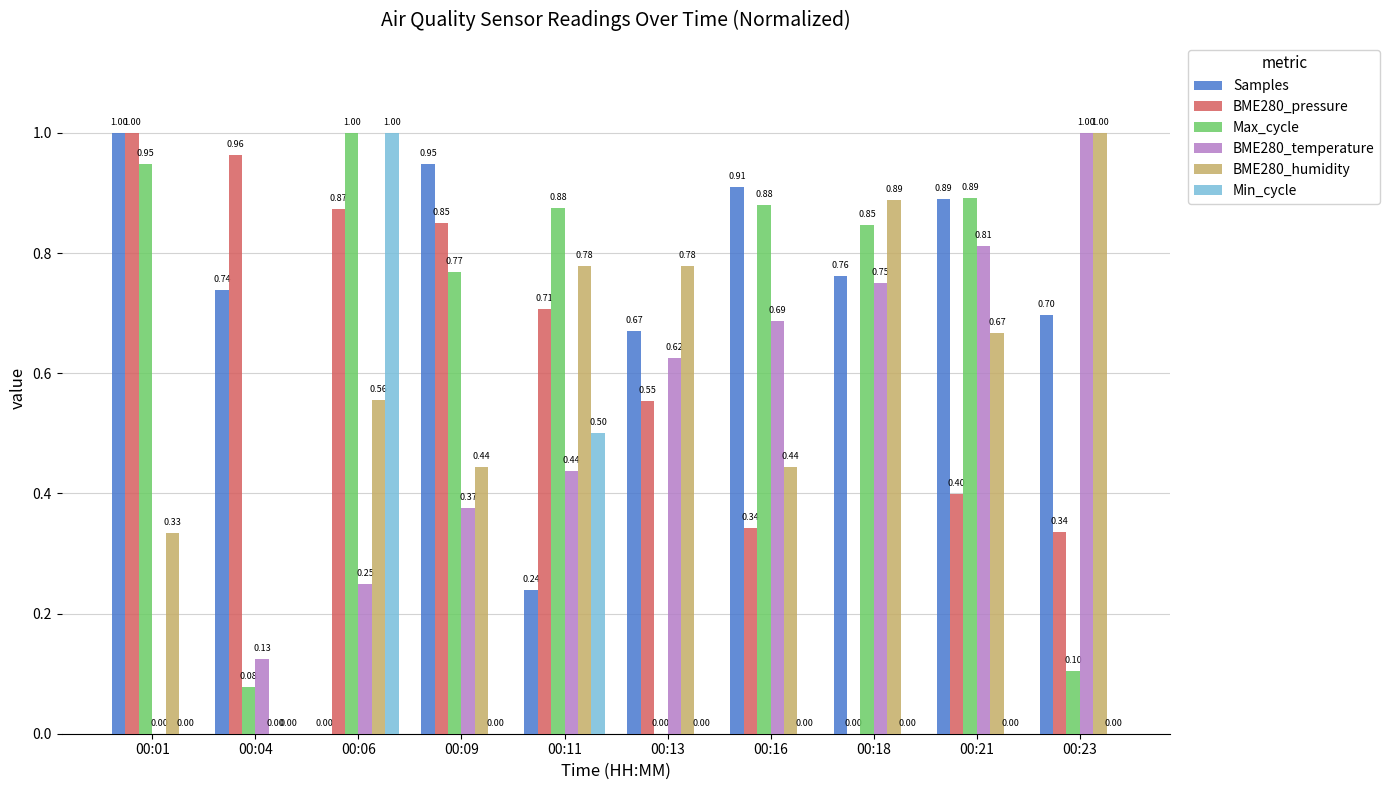

What is the sum of all BME280_humidity values?

5.9